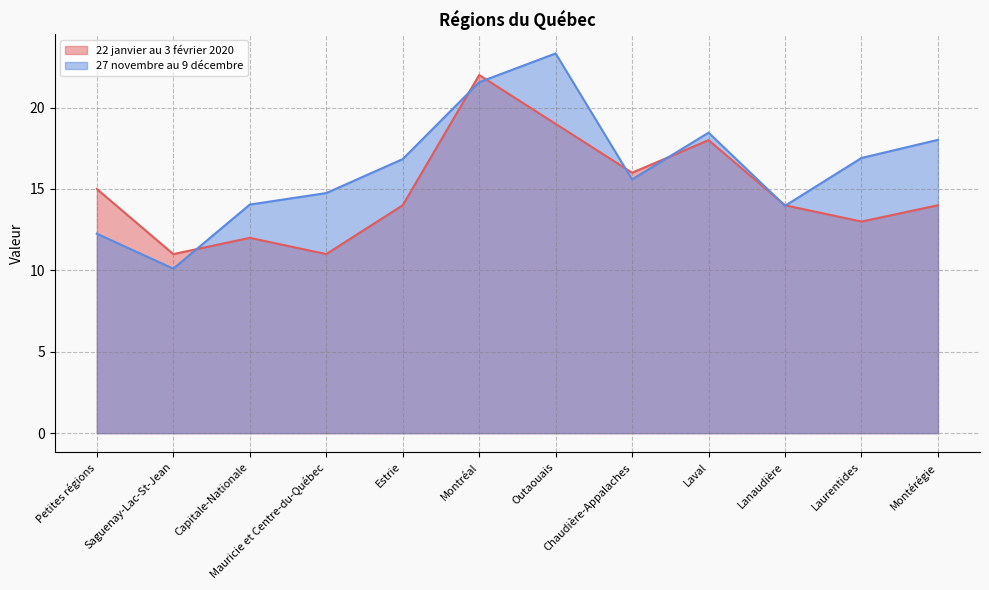

What is the approximate value of 22 janvier au 3 février 2020 at Laurentides?

13.0